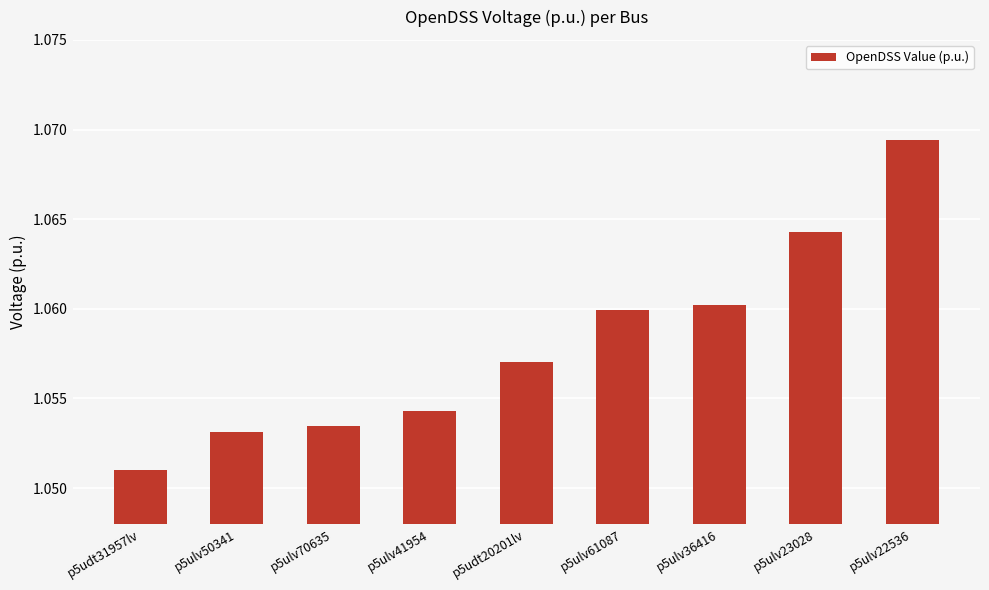

List the labels in order of value, largest first.

p5ulv22536, p5ulv23028, p5ulv36416, p5ulv61087, p5udt20201lv, p5ulv41954, p5ulv70635, p5ulv50341, p5udt31957lv